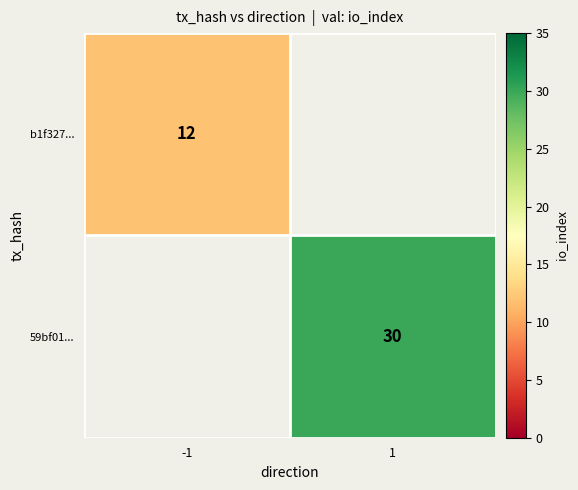

True or false: b1f327... has a value of 19 at -1.

False